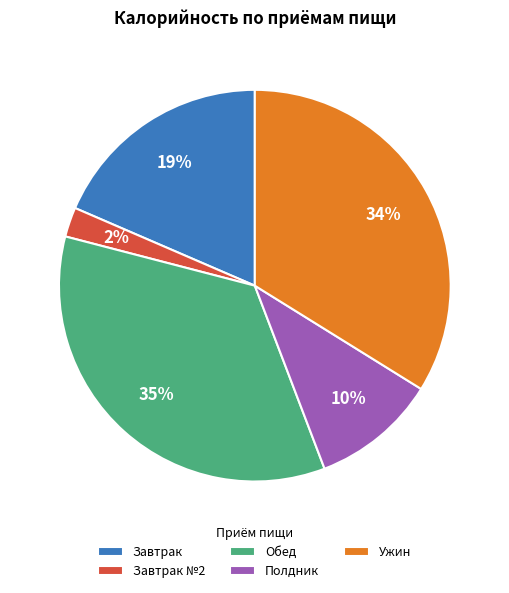

What is the largest slice in the pie chart?

Обед